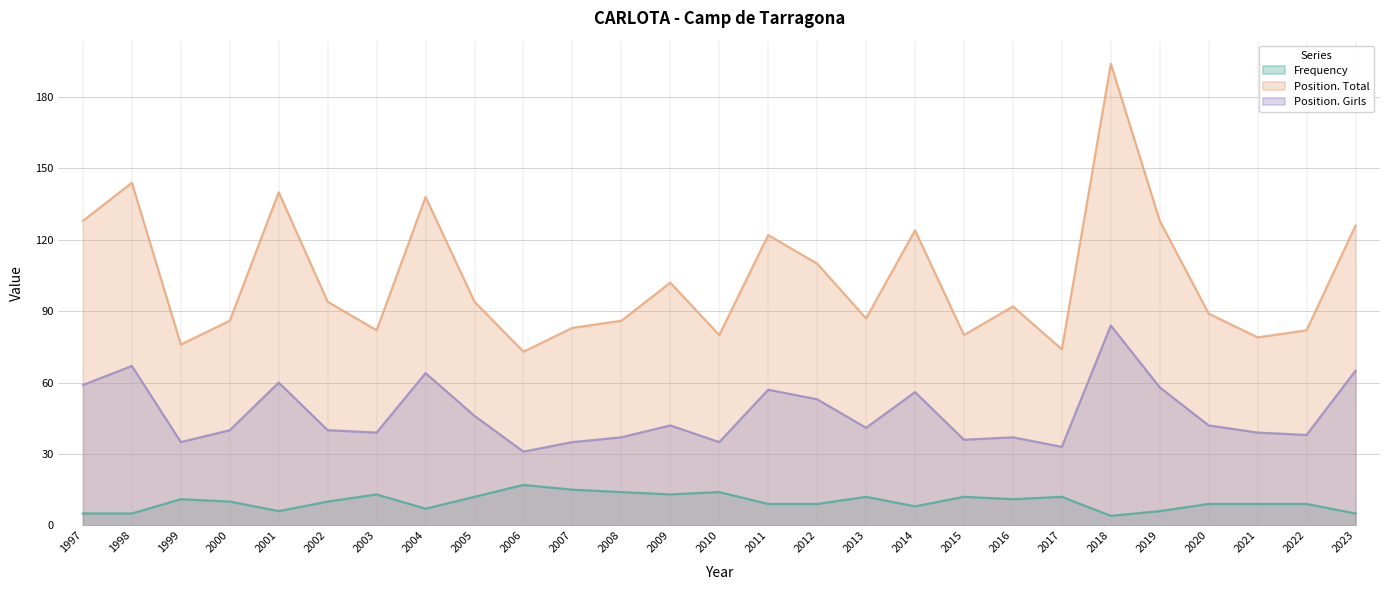

True or false: Position. Total and Position. Girls intersect in this chart.

False